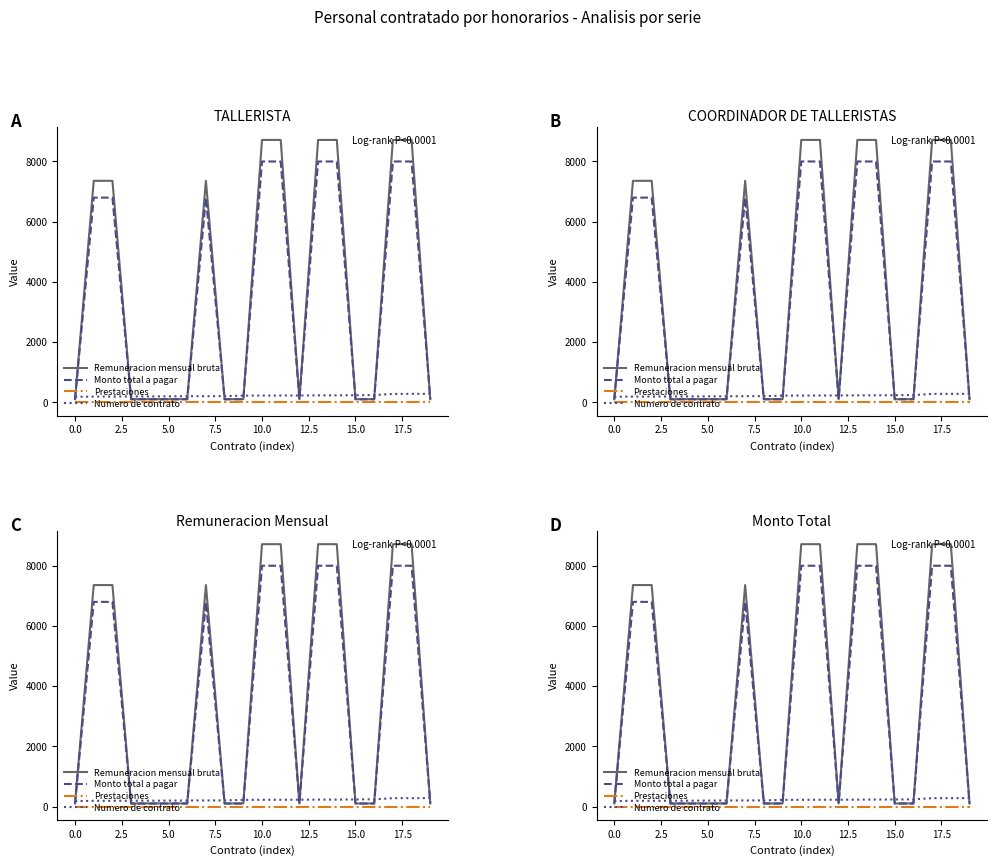

What value does the Numero de contrato series have at 12.5?

206.0